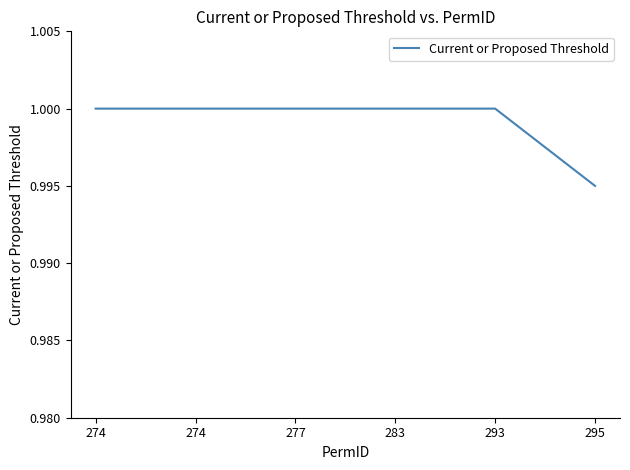

What is the average value?

1.0